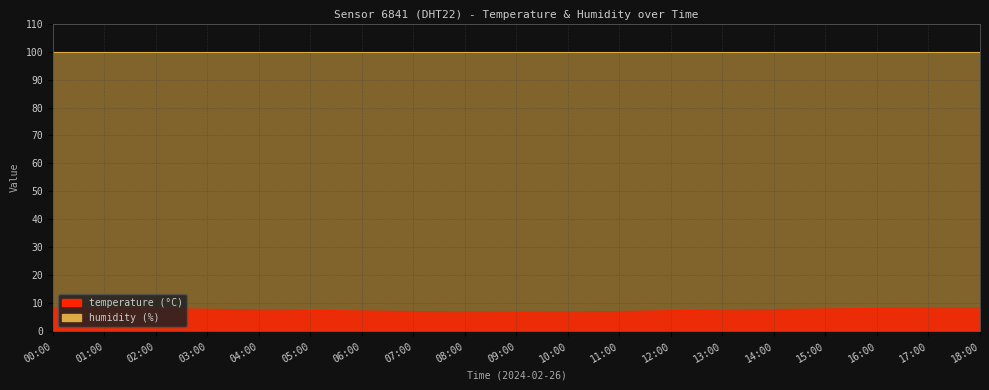

Reading right to left, extract all data points from this chart.

8.4	8.3	8.2	8.0	7.8	7.6	7.4	7.1	6.9	6.8	6.9	7.1	7.3	7.5	7.7	7.9	8.1	8.3	8.4